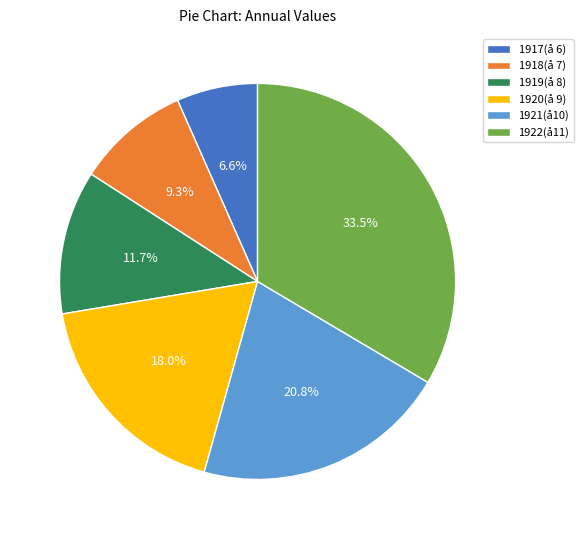

To the nearest percent, what is the combined percentage of 1922(å11) and 1917(å 6)?

40%